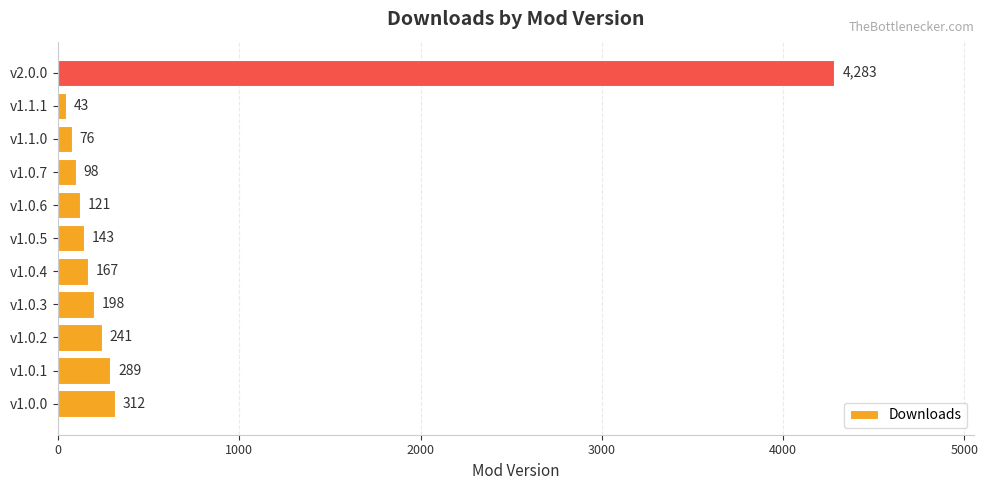

The value at v1.0.2 is 241. True or false?

True